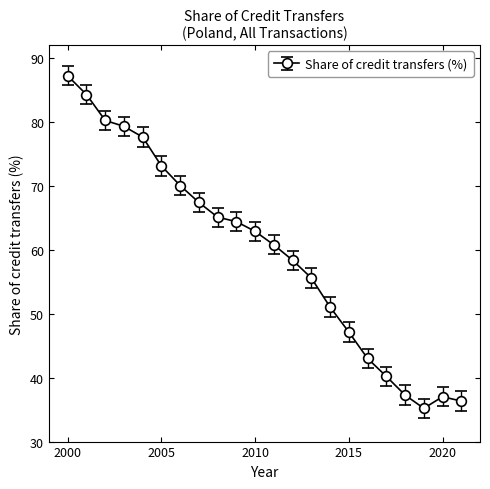

What is the maximum value shown in the chart?

87.2